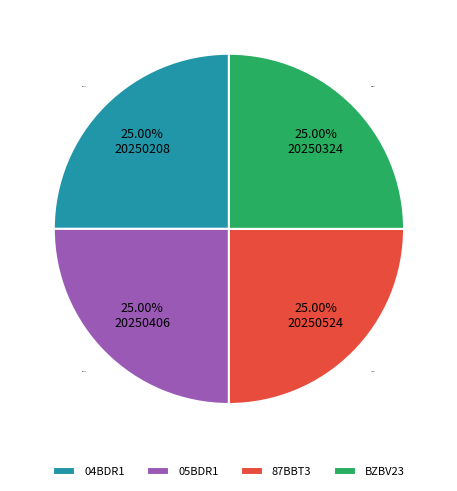

Combined, what portion of the pie is 04BDR1 and 87BBT3?

50.0%